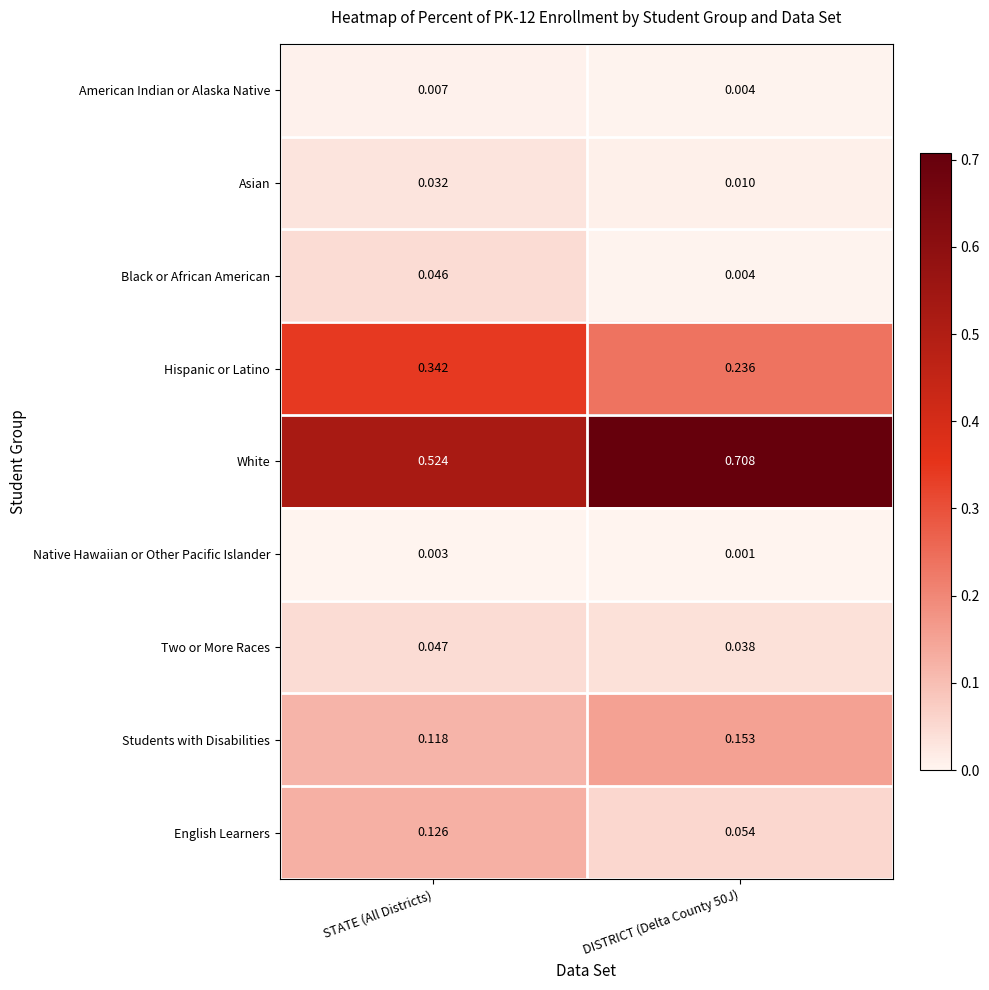

Which series has the widest spread of values?

White